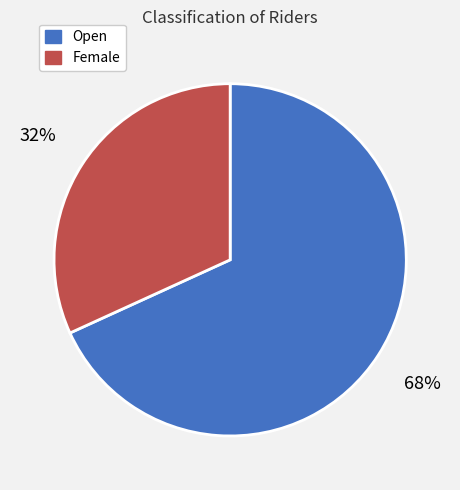

Count the number of slices in the pie.

2